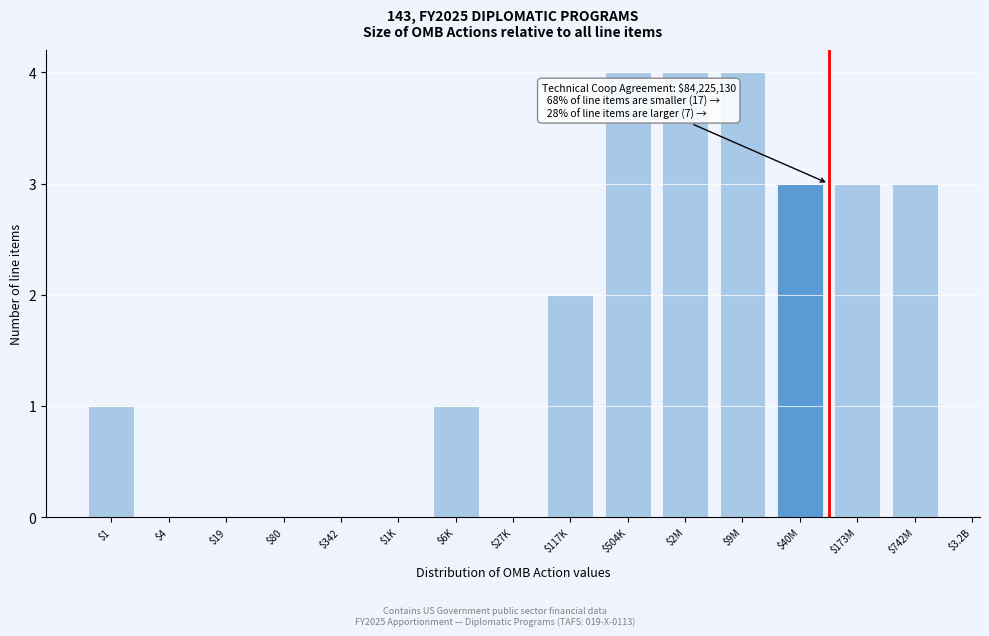

What is the maximum value shown in the chart?

4